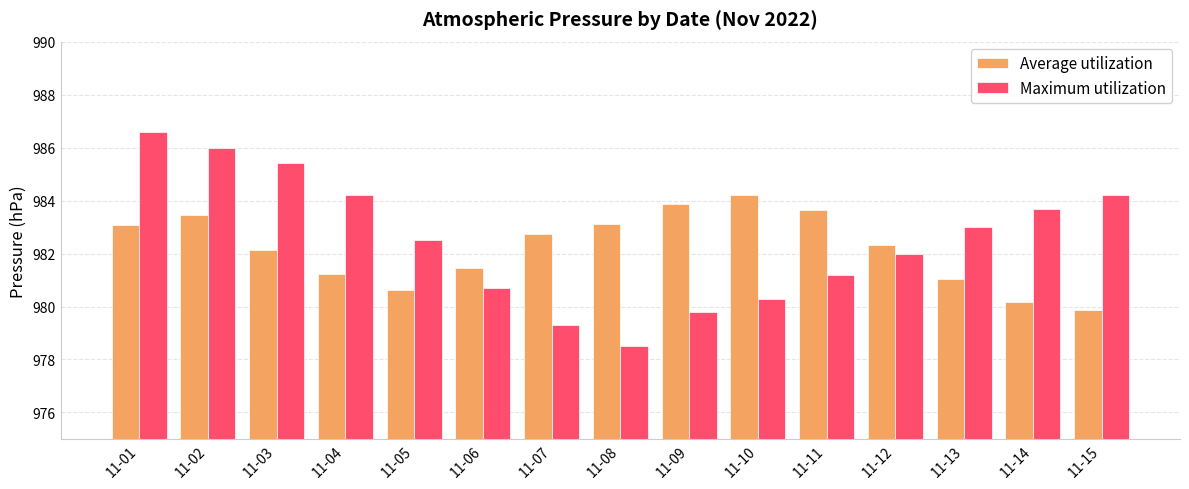

Read the Maximum utilization value at 11-14.

983.7